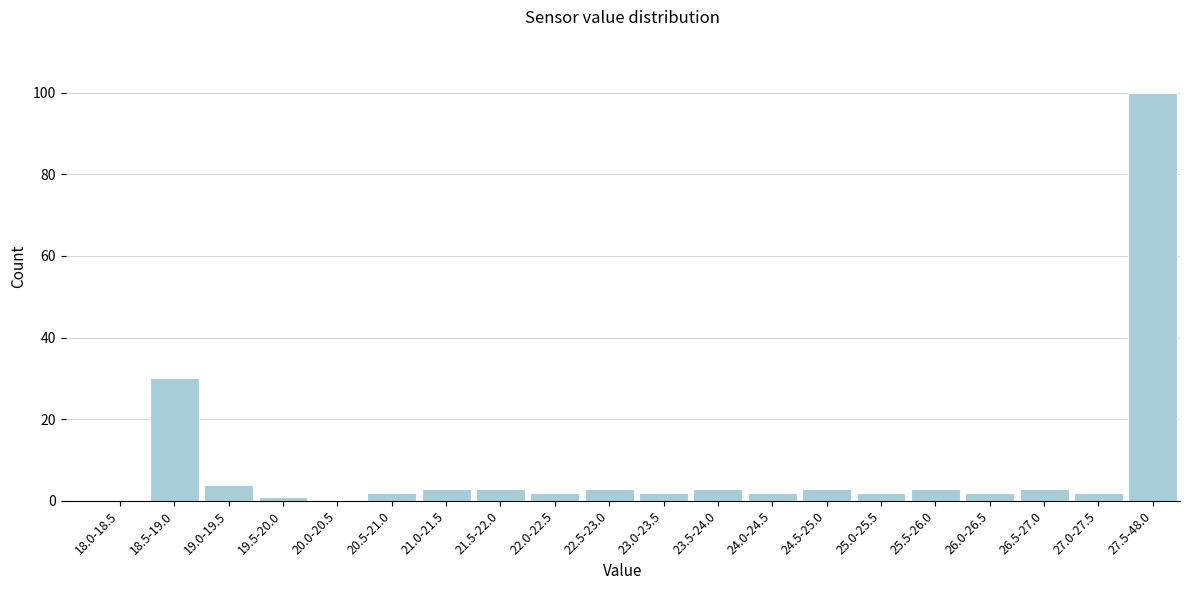

Reading left to right, extract all data points from this chart.

18.0-18.5=0	18.5-19.0=30	19.0-19.5=4	19.5-20.0=1	20.0-20.5=0	20.5-21.0=2	21.0-21.5=3	21.5-22.0=3	22.0-22.5=2	22.5-23.0=3	23.0-23.5=2	23.5-24.0=3	24.0-24.5=2	24.5-25.0=3	25.0-25.5=2	25.5-26.0=3	26.0-26.5=2	26.5-27.0=3	27.0-27.5=2	27.5-48.0=100